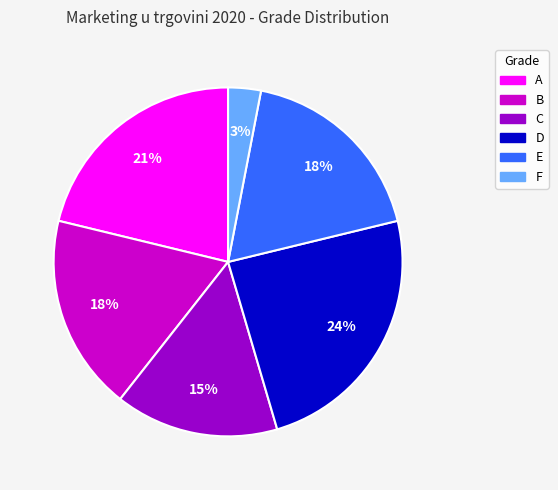

Which slice is the smallest?

F